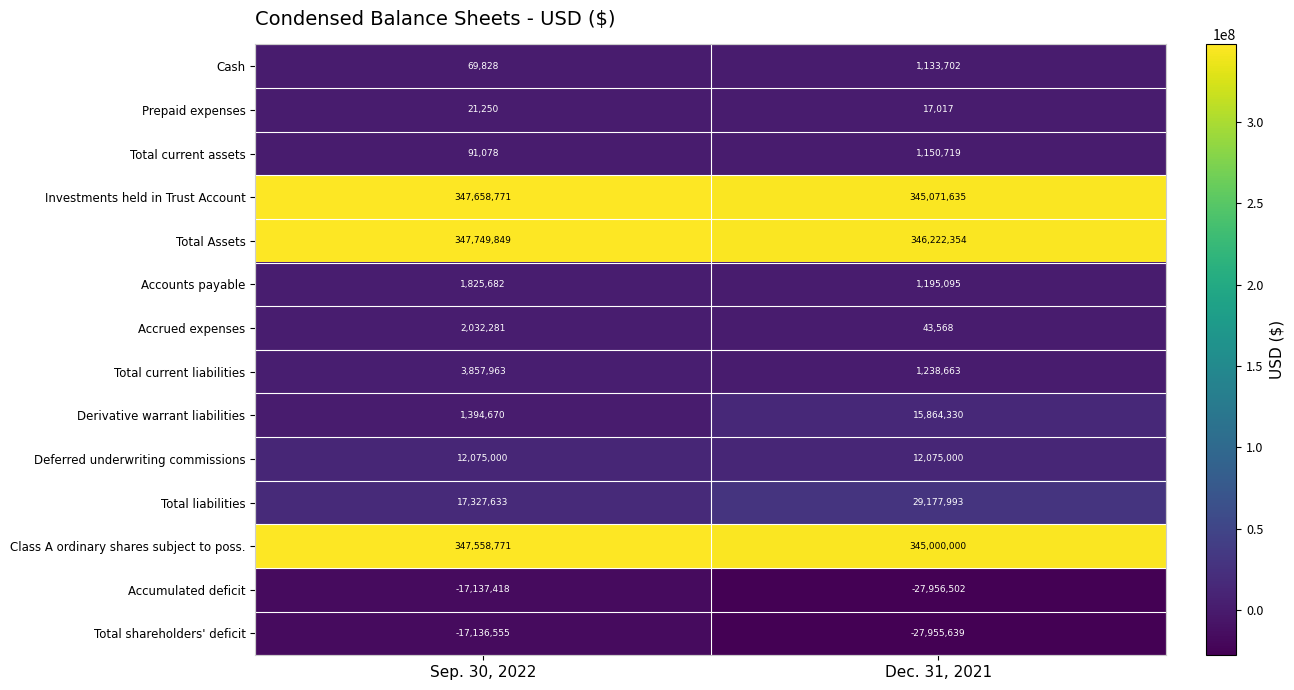

Which series has the largest range (max minus min)?

Derivative warrant liabilities